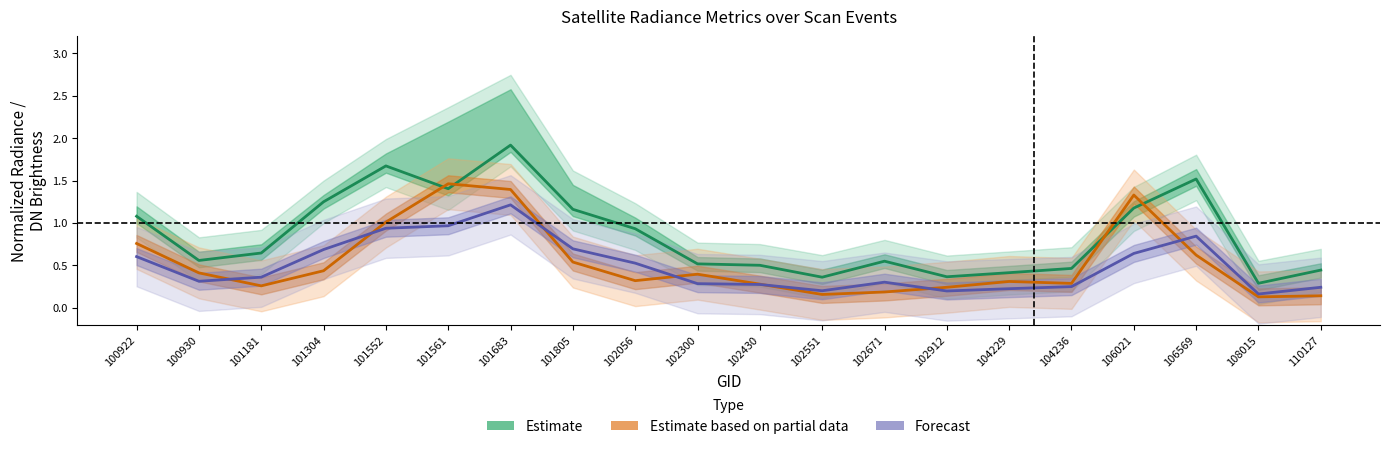

True or false: Estimate has a value of 0.4 at 104229.

True